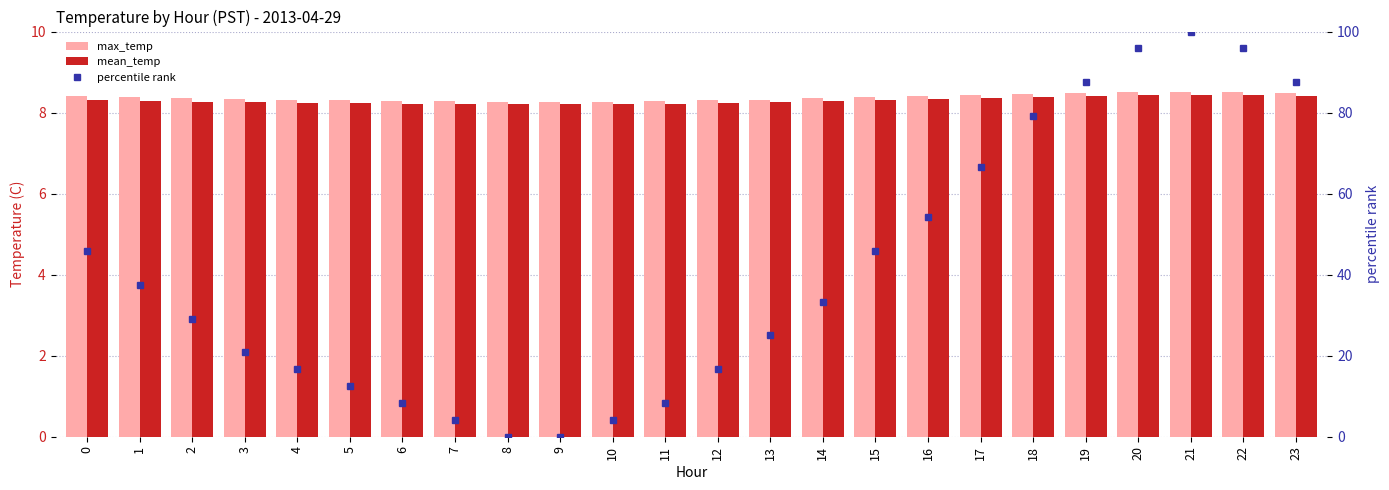

What is the difference between the maximum and minimum values in the mean_temp series?

0.2